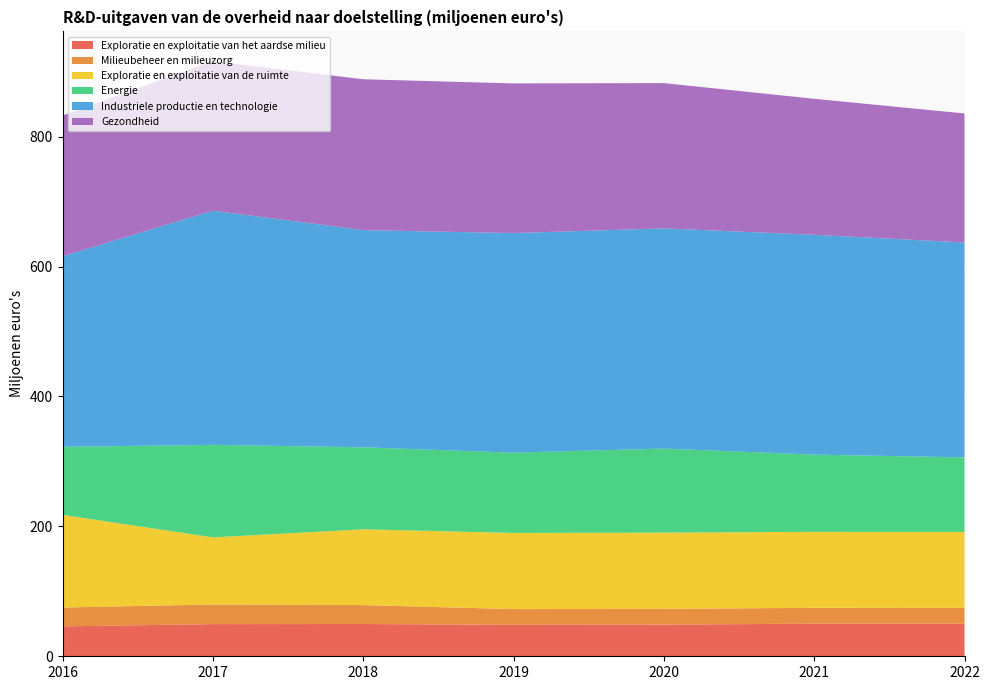

Reading left to right, list all the values displayed in this chart.

Exploratie en exploitatie van het aardse milieu: 2016=46.0	2017=49.5	2018=49.7	2019=48.4	2020=48.8	2021=50.2	2022=50.2
Milieubeheer en milieuzorg: 2016=29.0	2017=30.3	2018=29.1	2019=24.3	2020=24.3	2021=24.4	2022=24.3
Exploratie en exploitatie van de ruimte: 2016=142.7	2017=103.3	2018=116.7	2019=117.2	2020=117.4	2021=117.0	2022=117.0
Energie: 2016=104.7	2017=142.4	2018=126.3	2019=123.7	2020=129.4	2021=118.9	2022=114.8
Industriele productie en technologie: 2016=293.4	2017=360.6	2018=334.4	2019=338.1	2020=339.1	2021=338.4	2022=331.0
Gezondheid: 2016=216.7	2017=230.2	2018=232.3	2019=230.4	2020=223.7	2021=209.4	2022=198.6